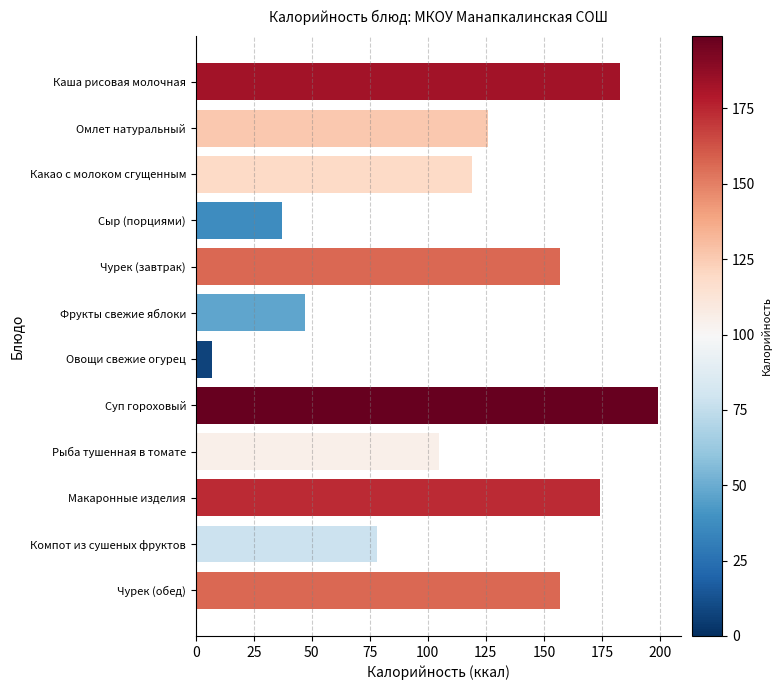

Does the chart contain any negative values?

No